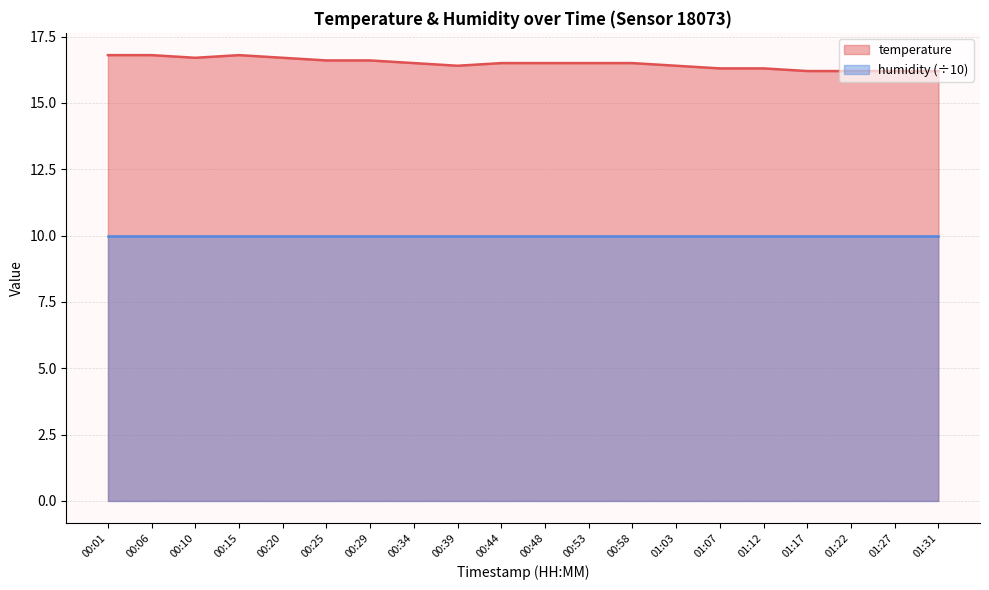

What is the average value?

16.5